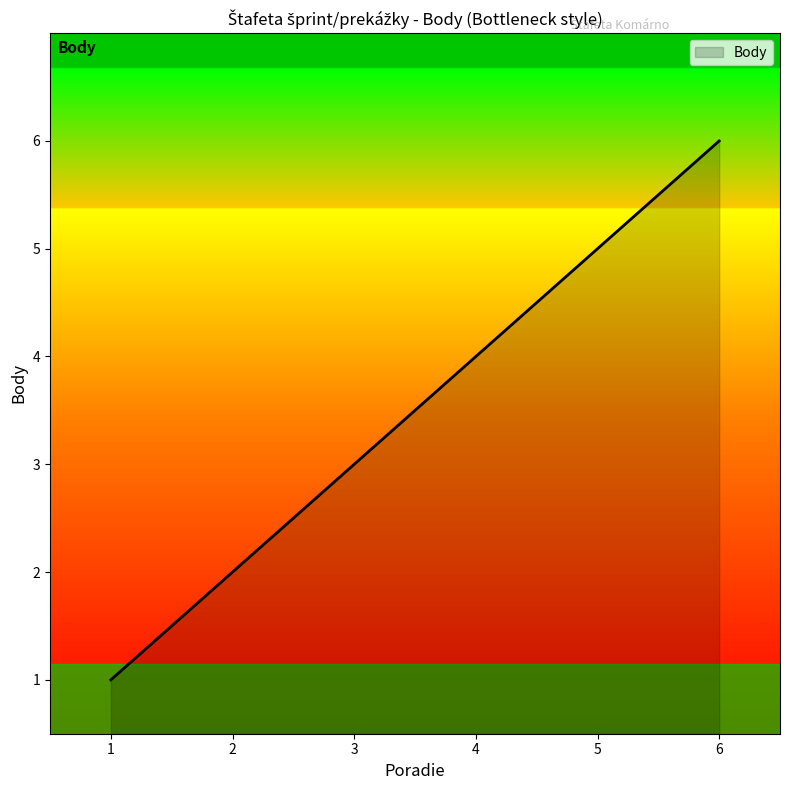

Which category has the lowest value across all series?

1